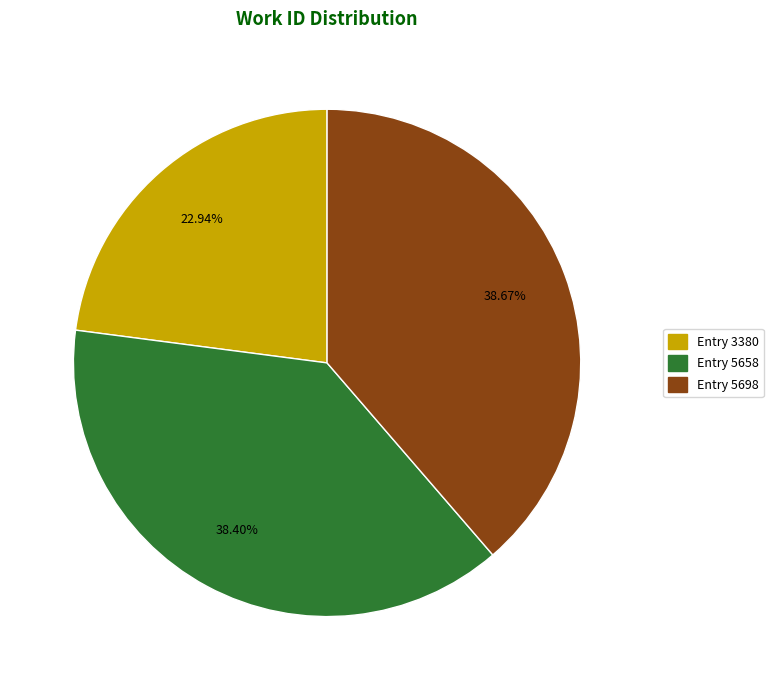

Is there a majority slice in this chart?

No